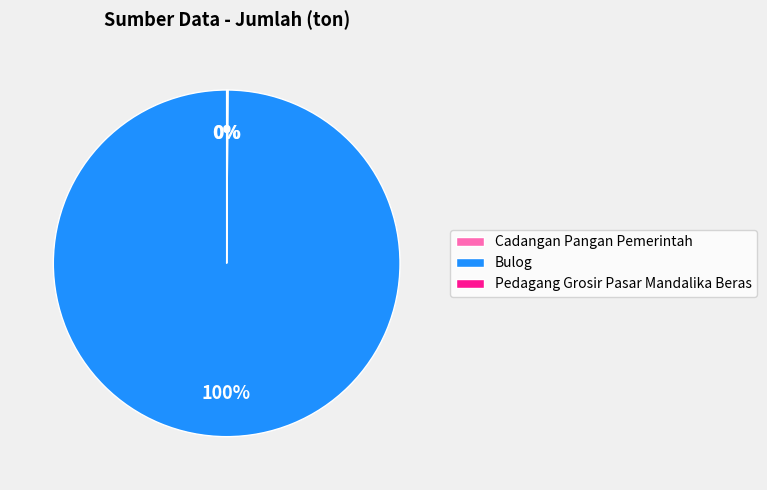

True or false: Bulog accounts for 100% of the total.

True